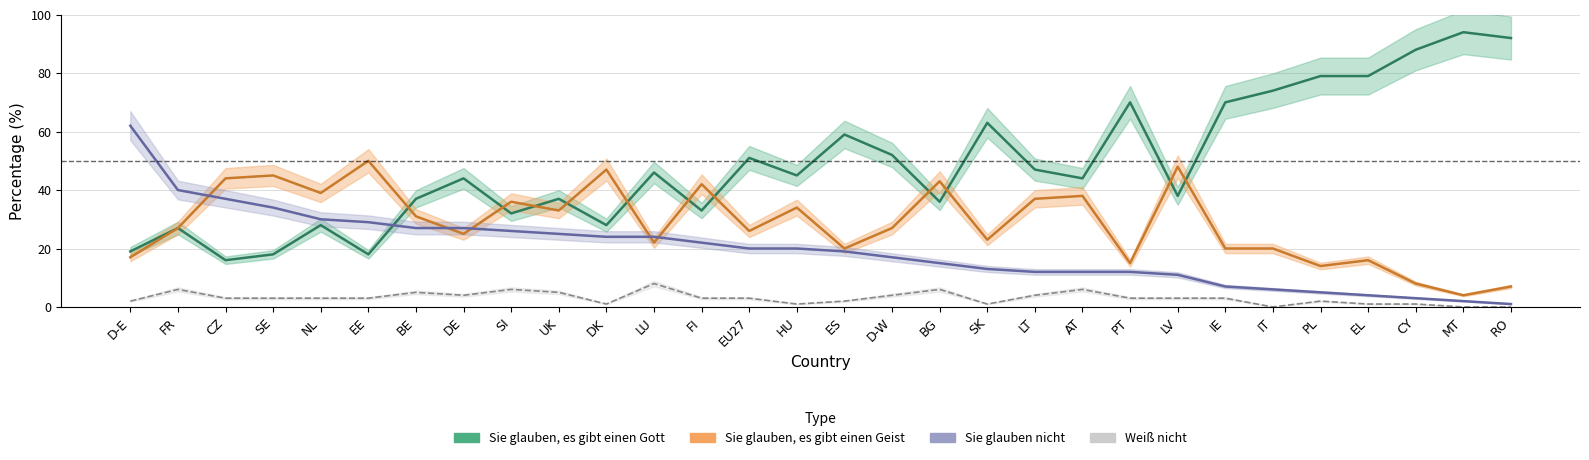

Where is the first local minimum for Sie glauben, es gibt einen Geist?

NL